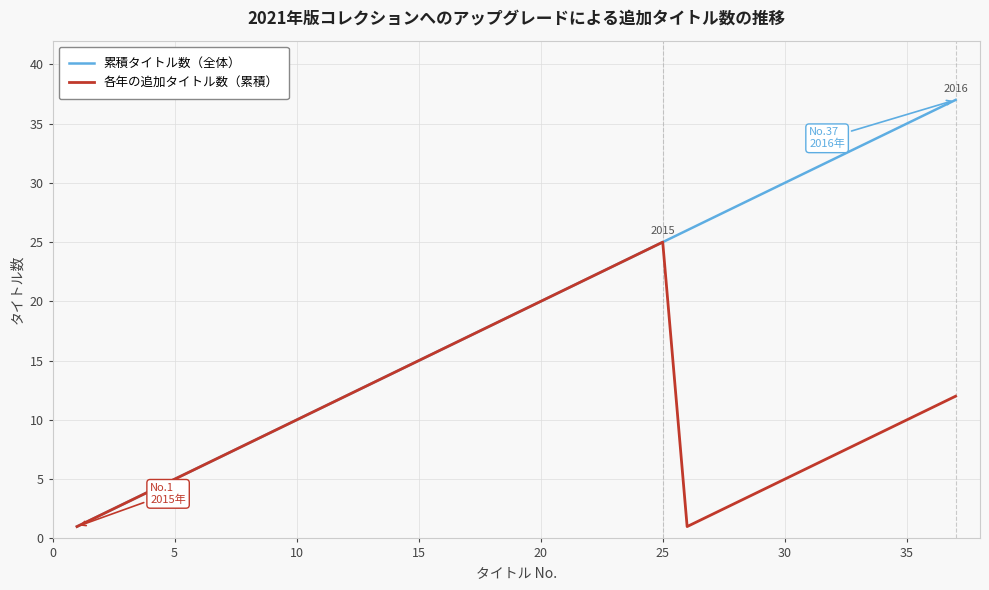

Reading left to right, list all the values displayed in this chart.

累積タイトル数（全体）: 1	2	3	4	5	6	7	8	9	10	11	12	13	14	15	16	17	18	19	20	21	22	23	24	25	26	27	28	29	30	31	32	33	34	35	36	37
各年の追加タイトル数（累積）: 1	2	3	4	5	6	7	8	9	10	11	12	13	14	15	16	17	18	19	20	21	22	23	24	25	1	2	3	4	5	6	7	8	9	10	11	12